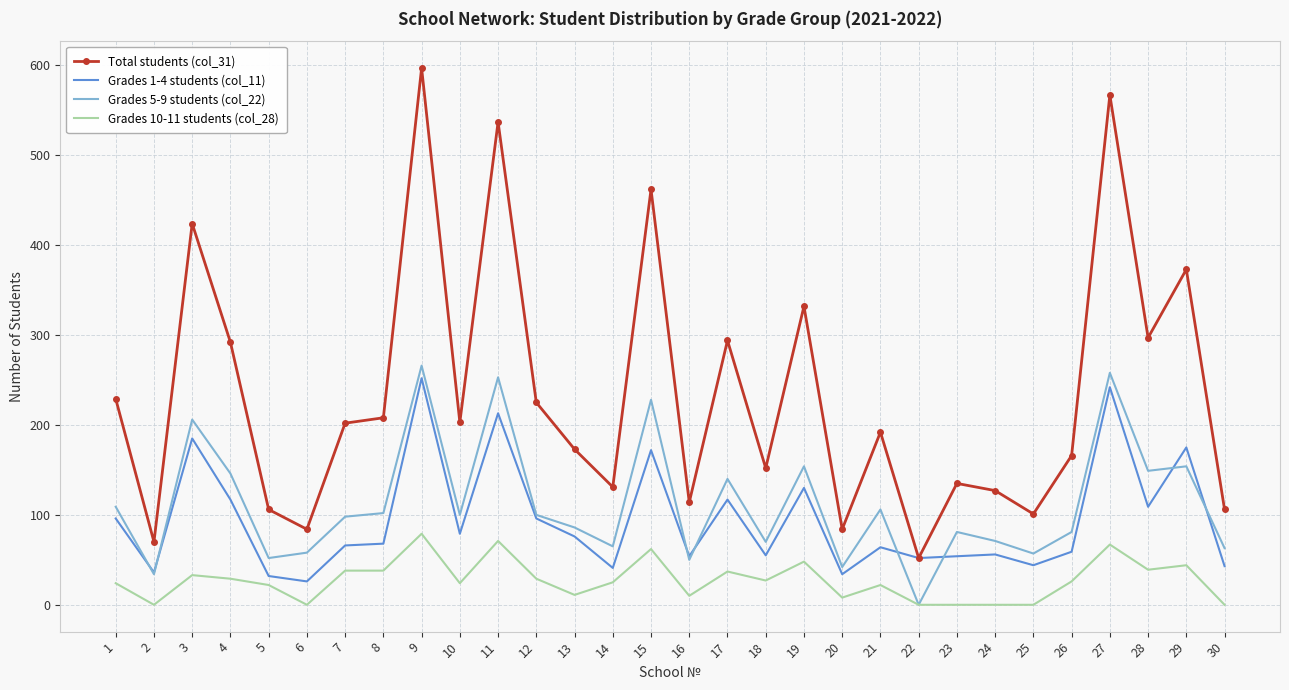

Which series has the widest spread of values?

Total students (col_31)